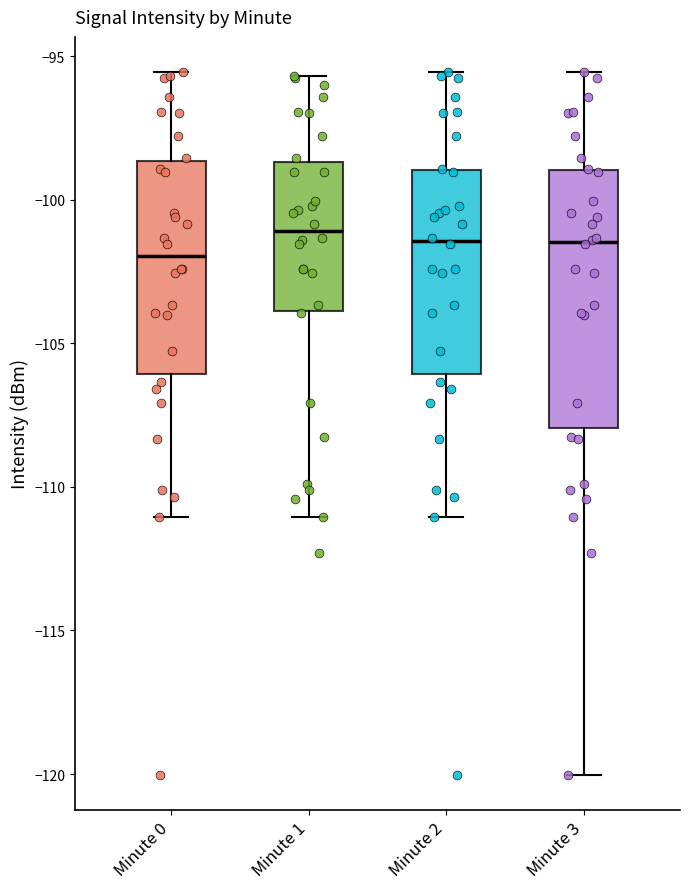

Where does the upper whisker of the box for Minute 3 end on the y-axis? The values are not printed on the chart, so give them approximately, as read against the axis.

-95.5